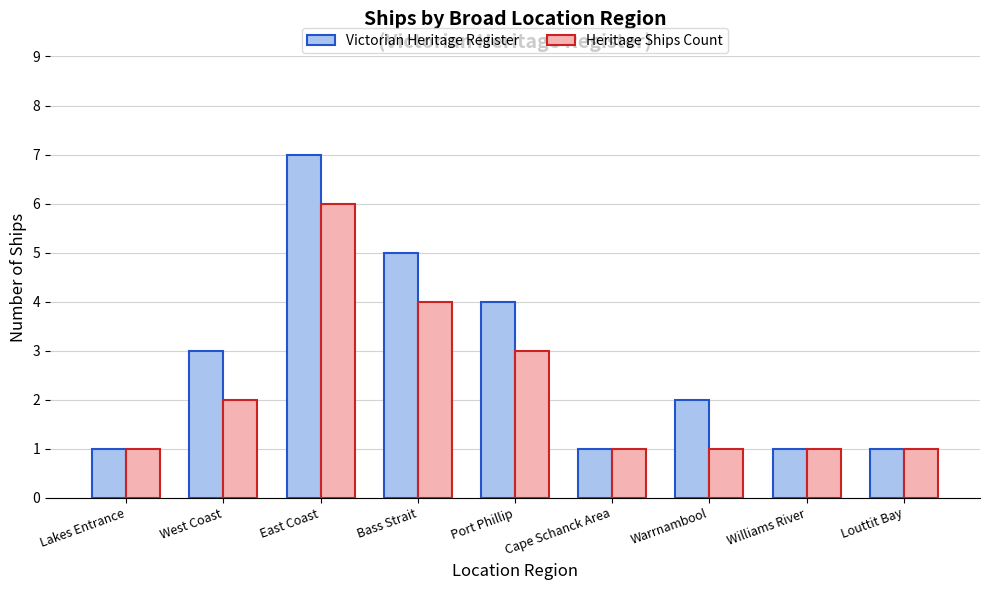

Reading left to right, extract all data points from this chart.

Victorian Heritage Register: 1	3	7	5	4	1	2	1	1
Heritage Ships Count: 1	2	6	4	3	1	1	1	1